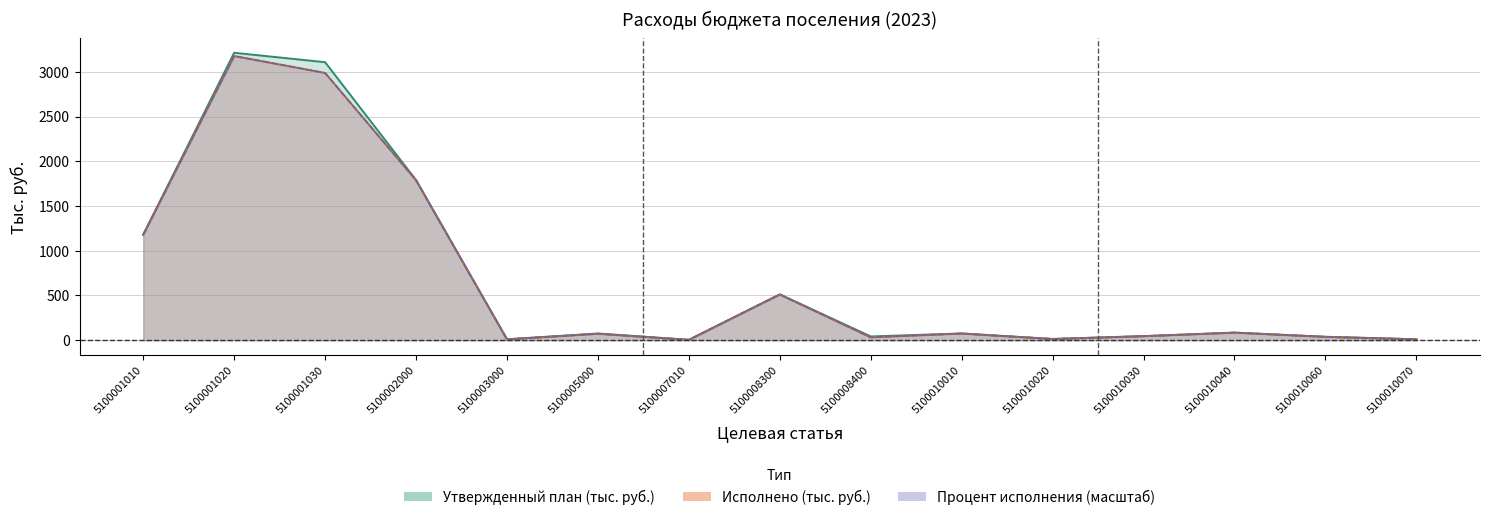

How many categories are shown in the chart?

15